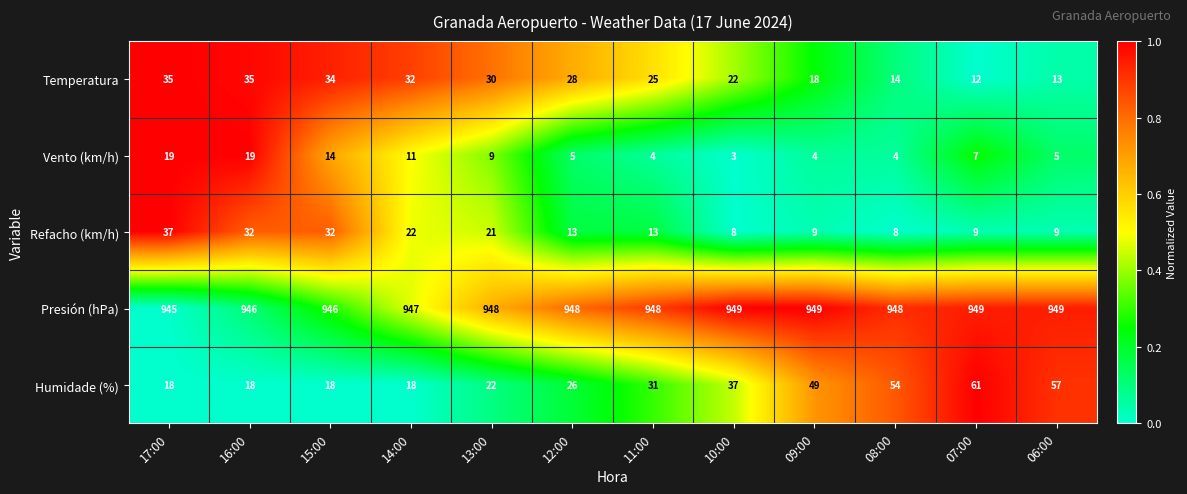

What is the difference between the Refacho (km/h) values at 14:00 and 10:00?

14